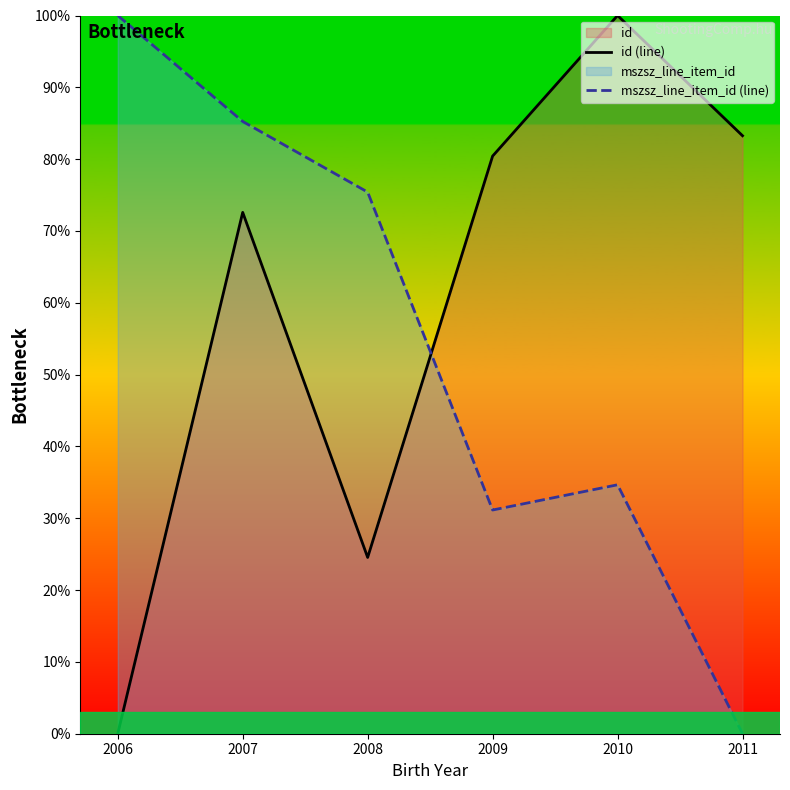

Where is id (line) nearest to the value 50?

2007